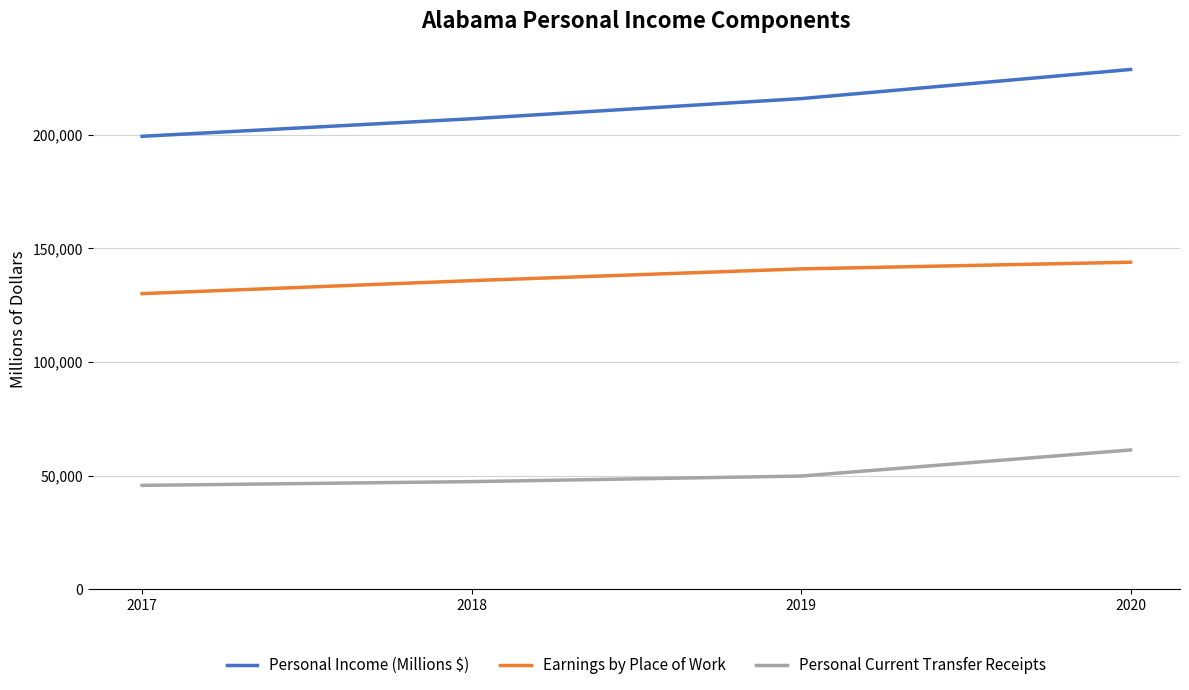

The value of Earnings by Place of Work at 2017 is 130073.4. True or false?

True